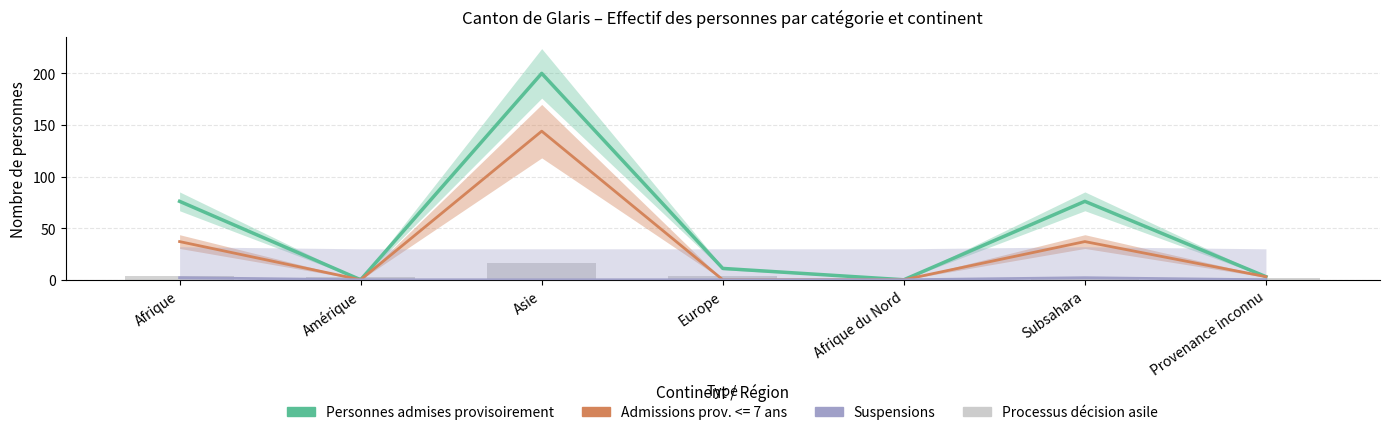

What is the greatest value displayed?

200